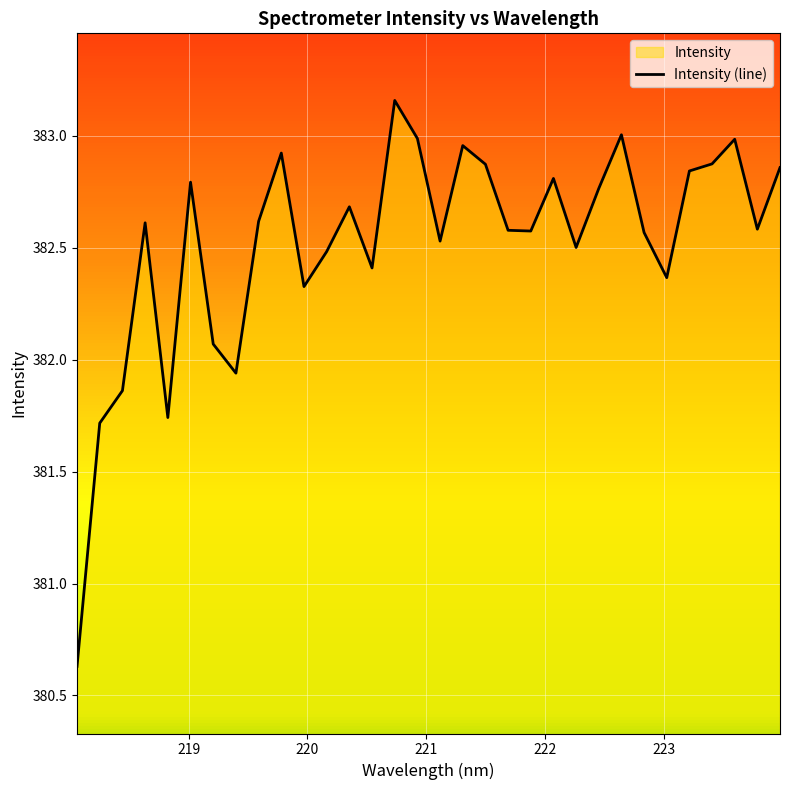

What is the smallest value displayed?

380.6